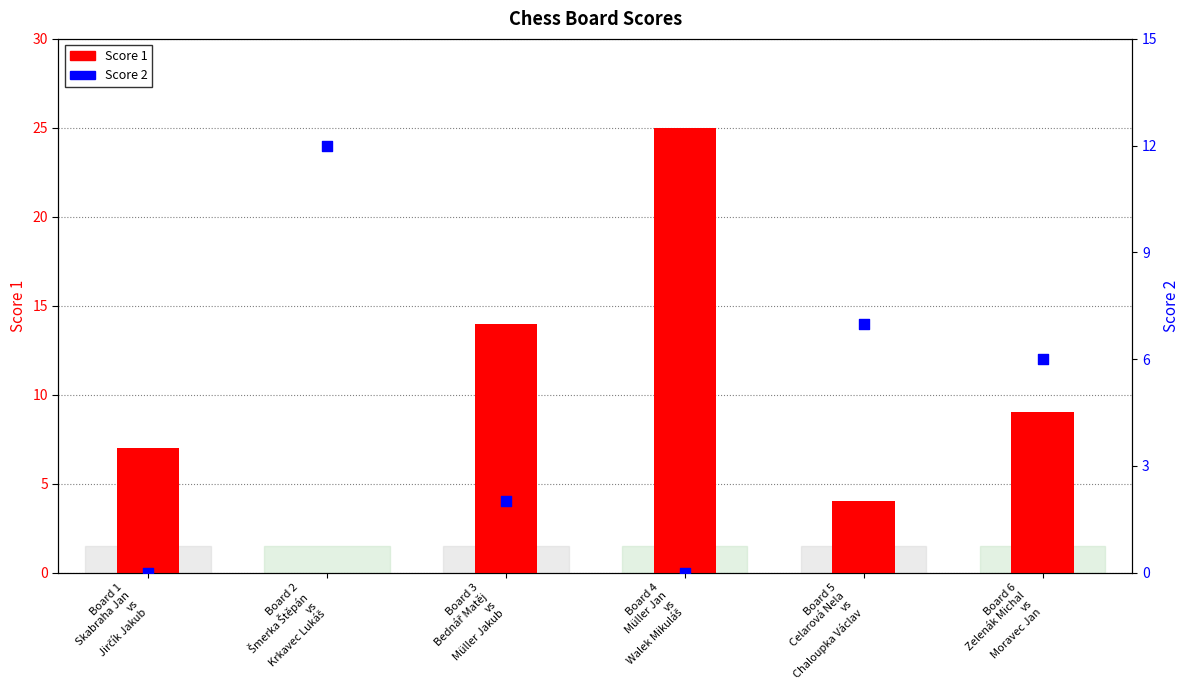

Which series has the largest total across all categories?

Score 1